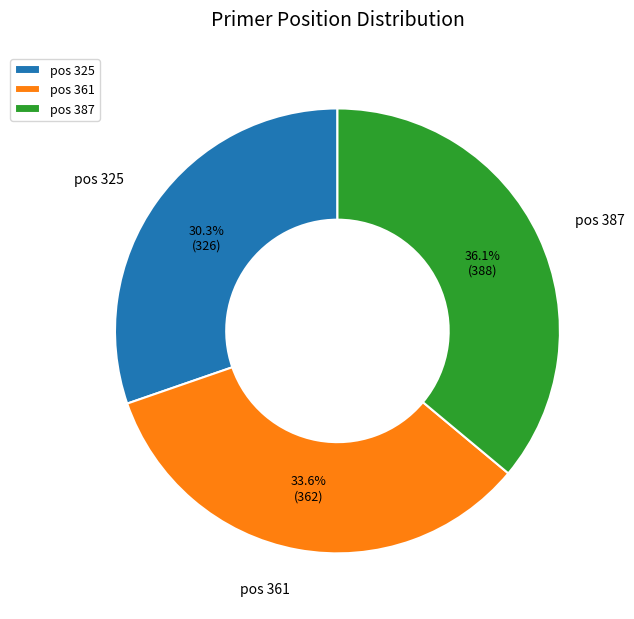

What is the ratio of the value at pos 387 to the value at pos 325?

1.2